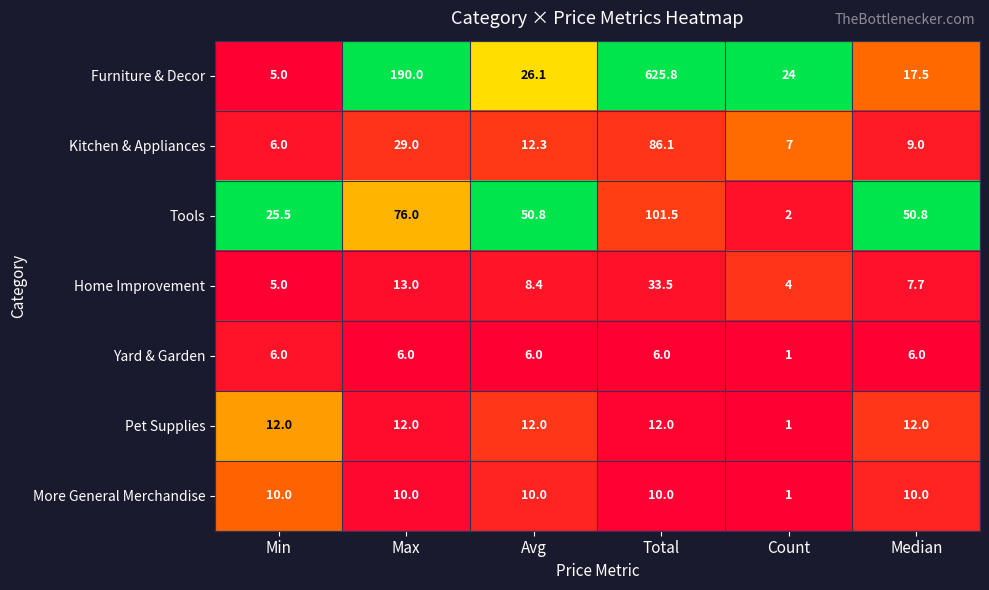

At which category is the sum across all series the highest?

Total